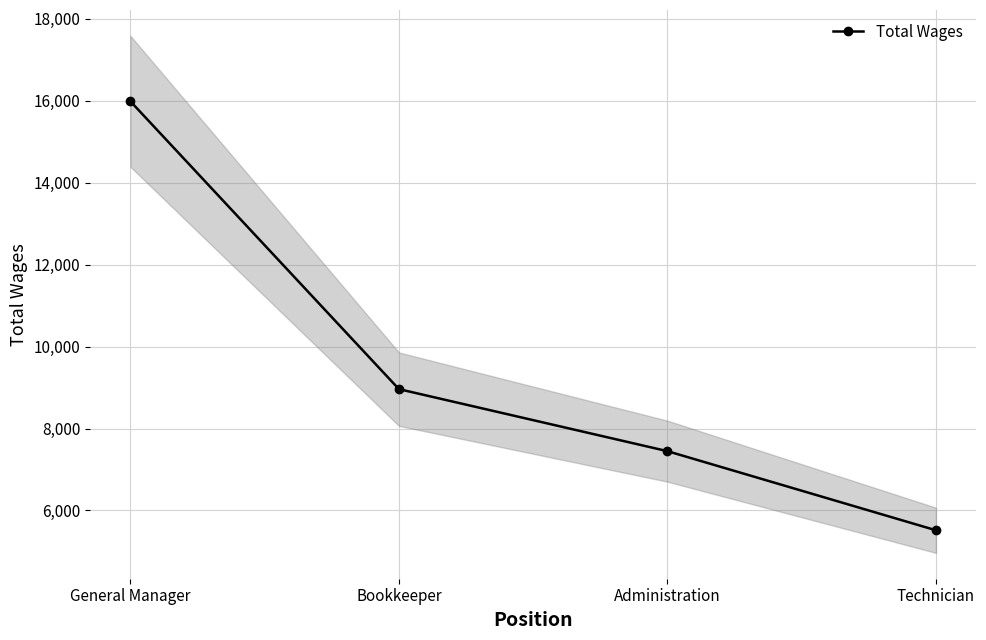

What is the difference between the values at Technician and General Manager?

10470